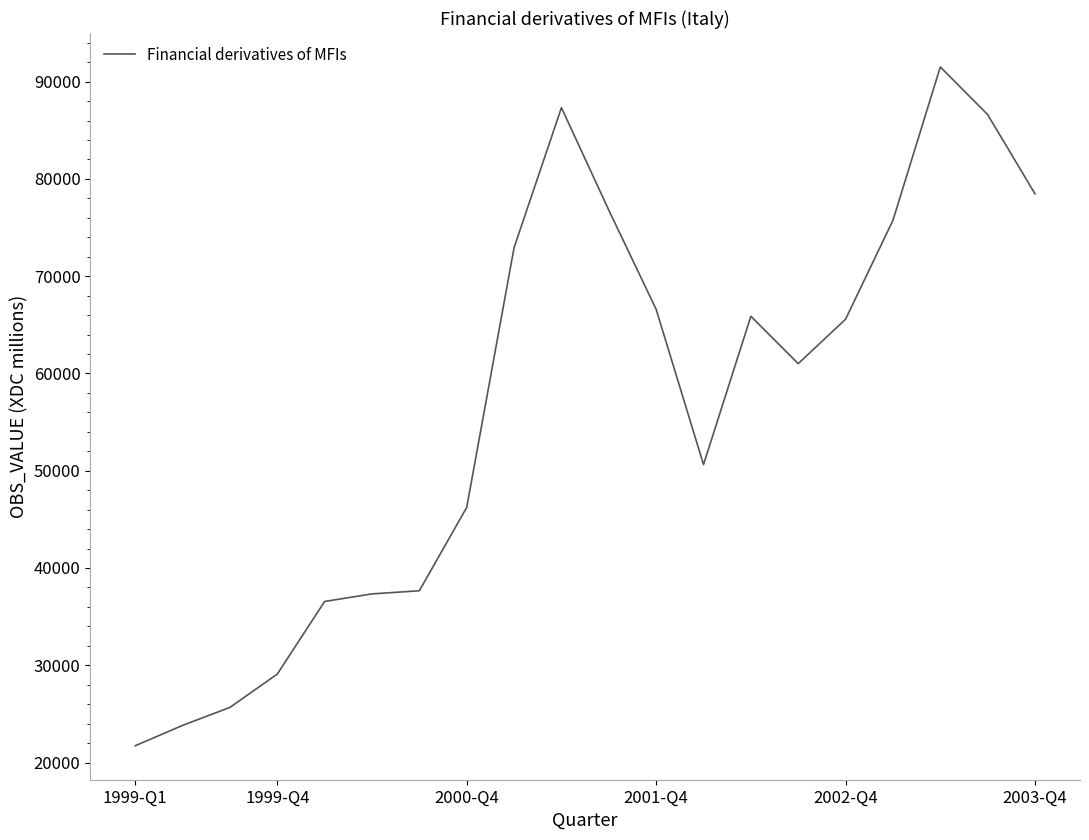

What is the difference between the maximum and minimum values?

69783